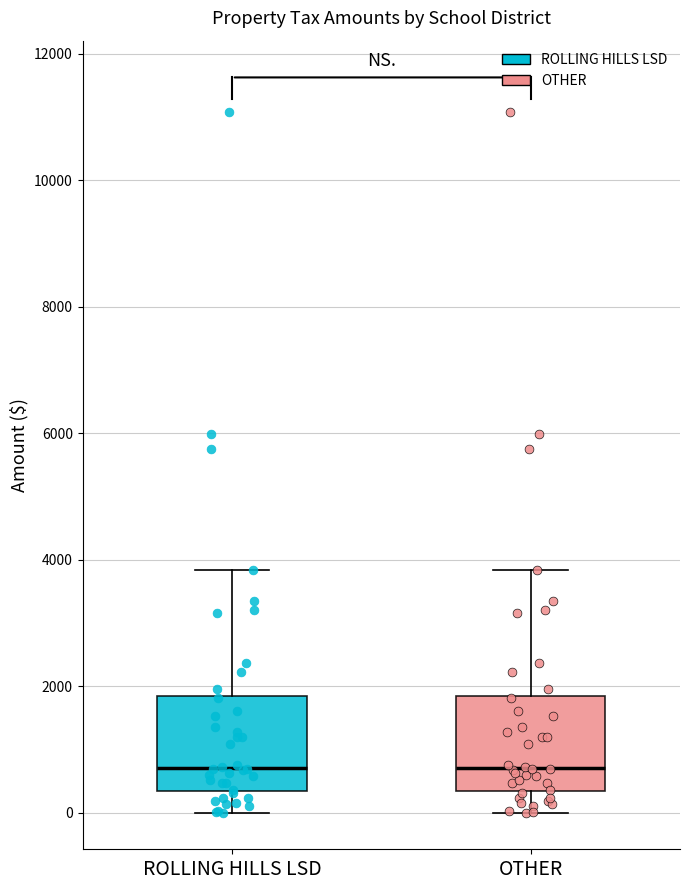

Reading left to right, read every box against the y-axis: the position of its median line, the range the box covers, and the ends of its whiskers. The values are not printed on the chart, so give them approximately, as read against the axis.

ROLLING HILLS LSD: median 800, box 400 to 1800, whiskers 0 to 3800
OTHER: median 800, box 400 to 1800, whiskers 0 to 3800